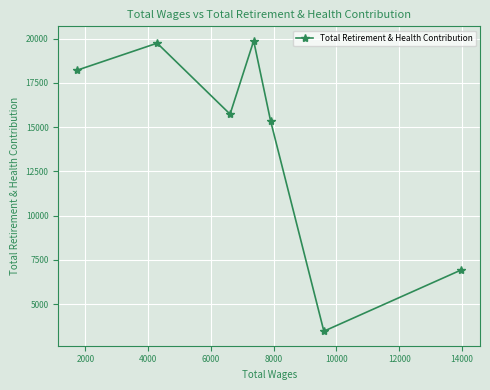

What is the smallest value displayed?

3474